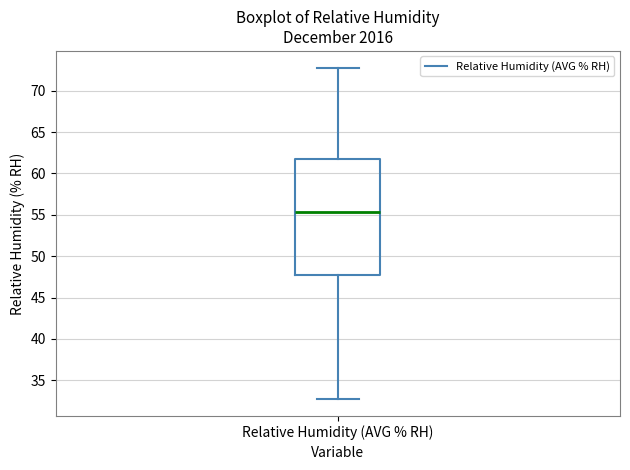

Where is the upper edge of the box for Relative Humidity (AVG % RH) on the y-axis? The values are not printed on the chart, so give them approximately, as read against the axis.

62.0